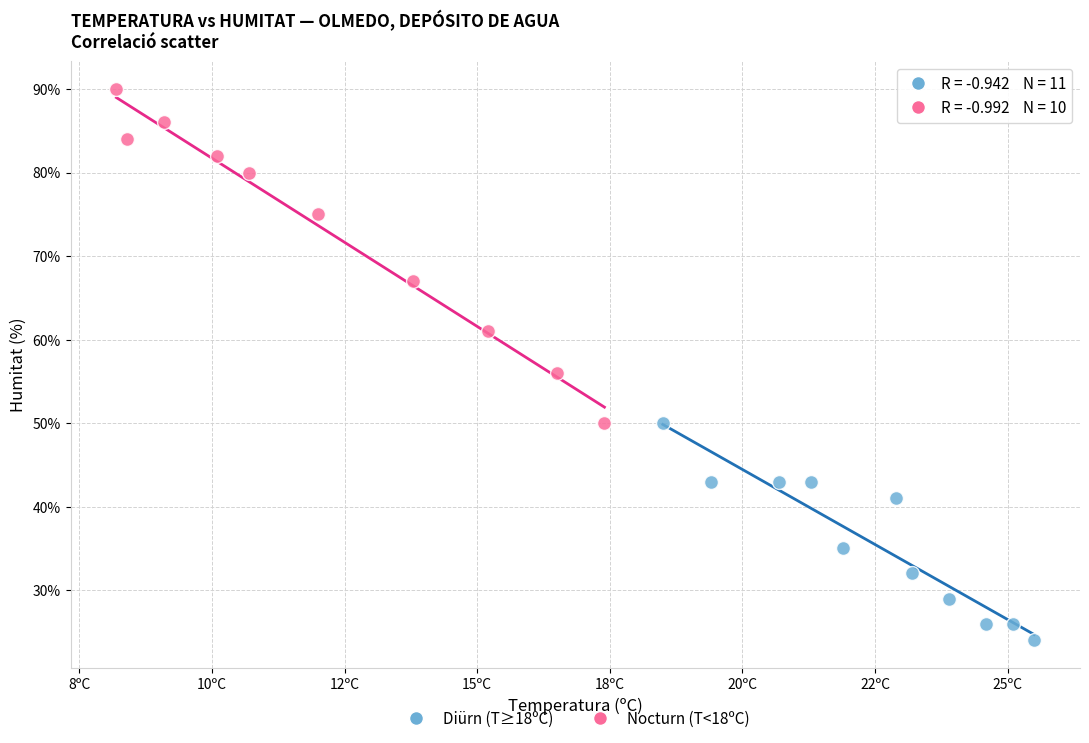

Which series has the largest Y range (max minus min)?

Nocturn (T<18ºC)